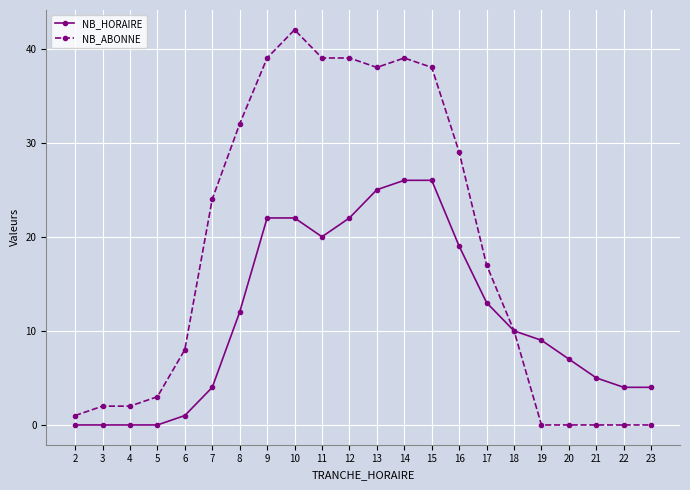

What are all the series names shown in the legend?

NB_HORAIRE, NB_ABONNE